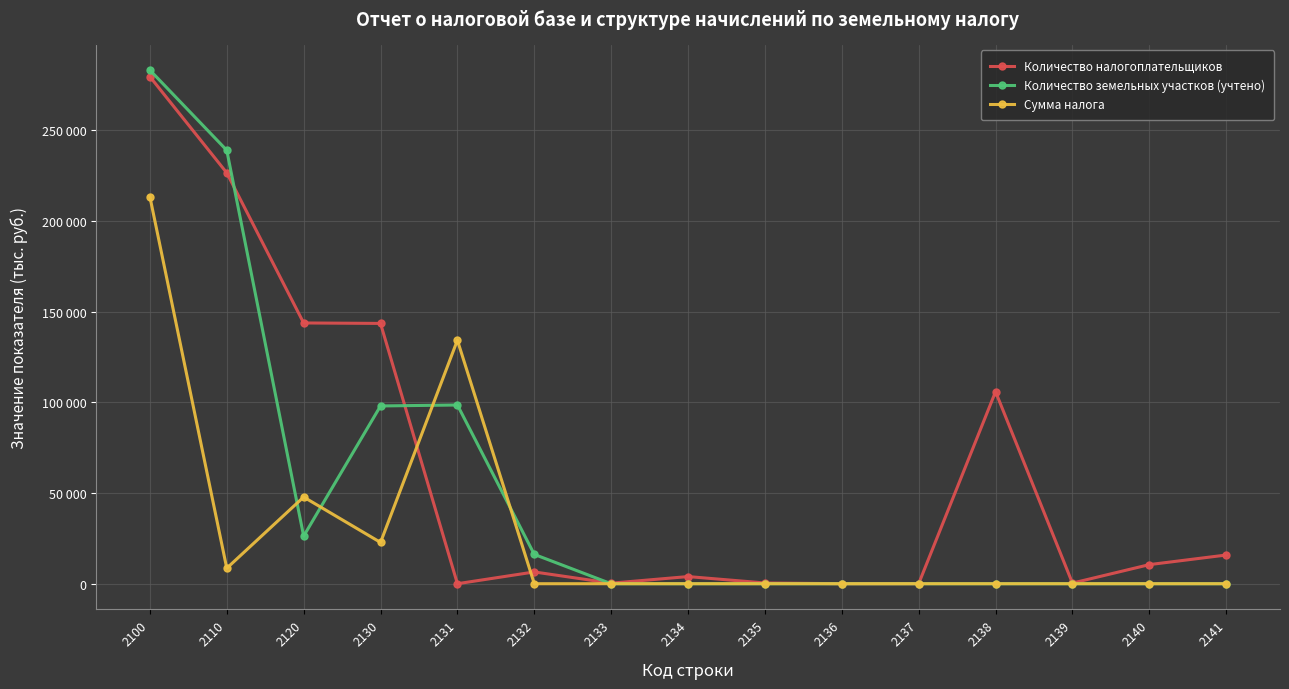

Does the chart have visible grid lines?

Yes